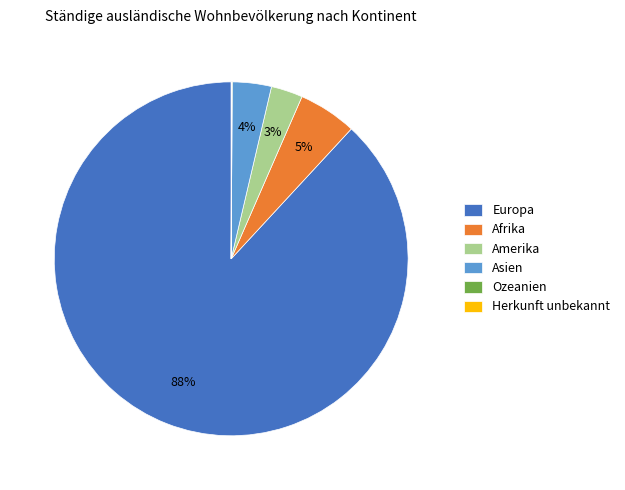

Is it true that Europa is 88% of the pie?

True